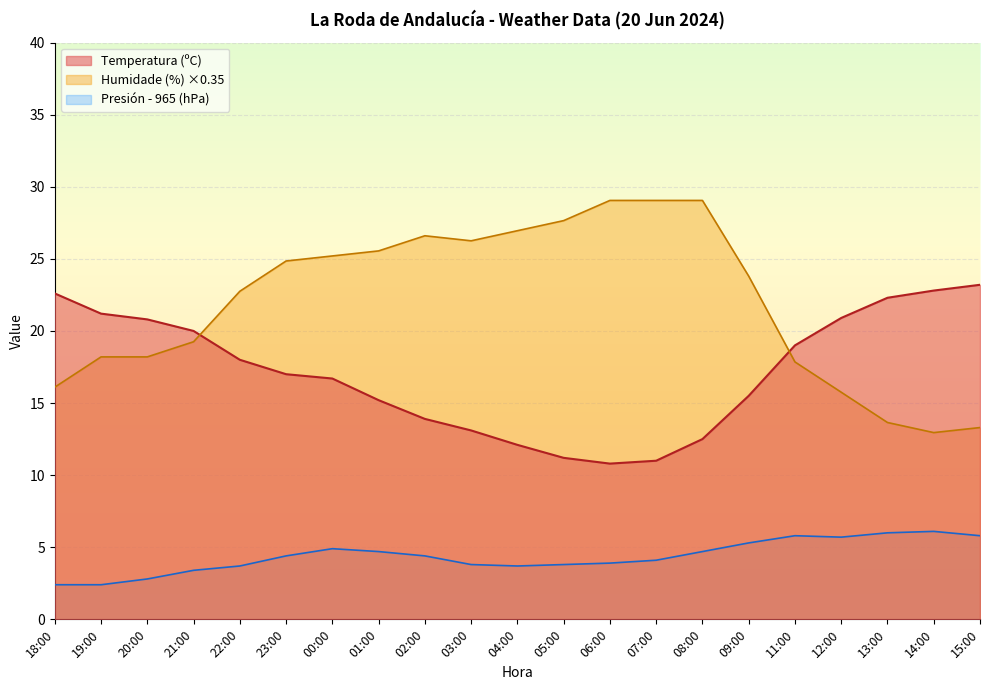

Where does the Humidade (%) series first go above 23?

23:00